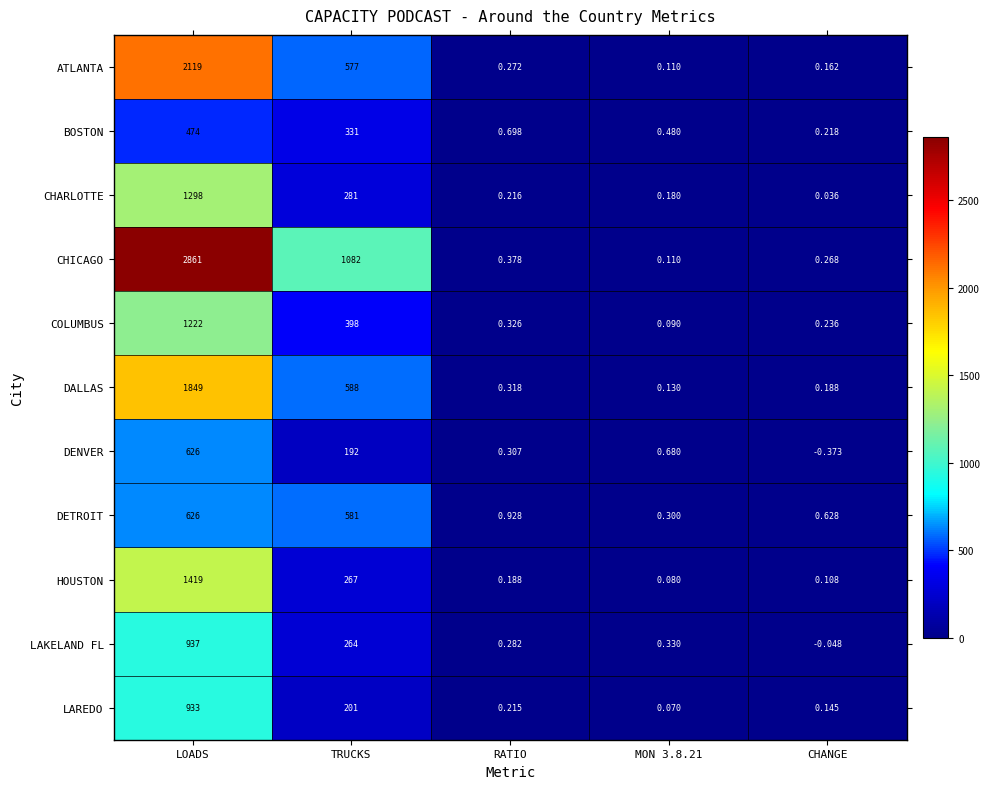

Which series has the widest spread of values?

CHICAGO